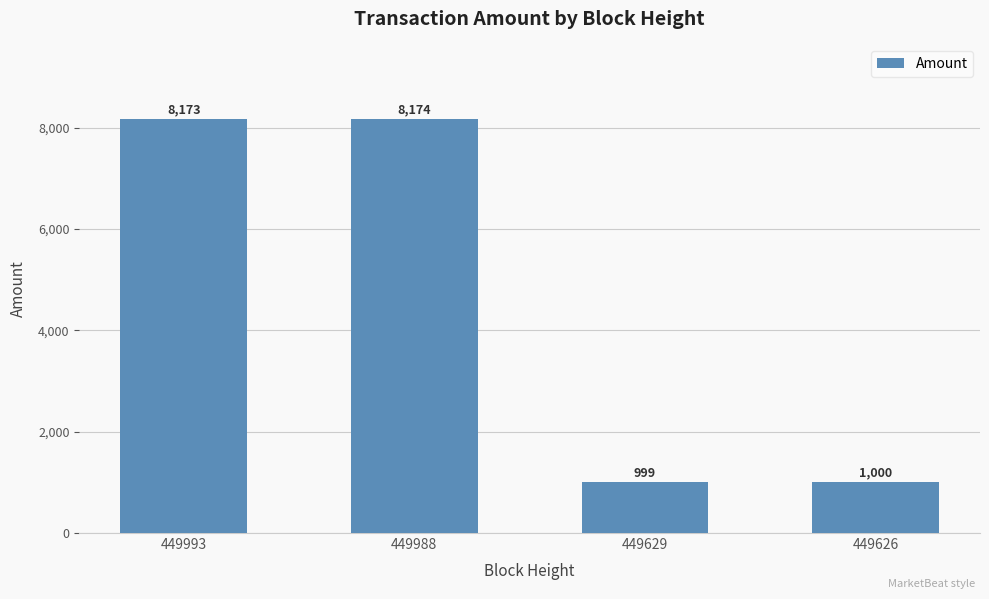

The value at 449626 is 1000. True or false?

True